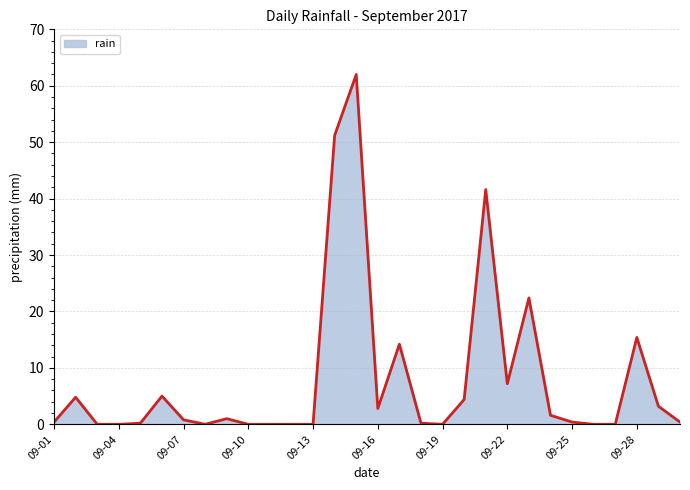

What is the maximum value shown in the chart?

62.0